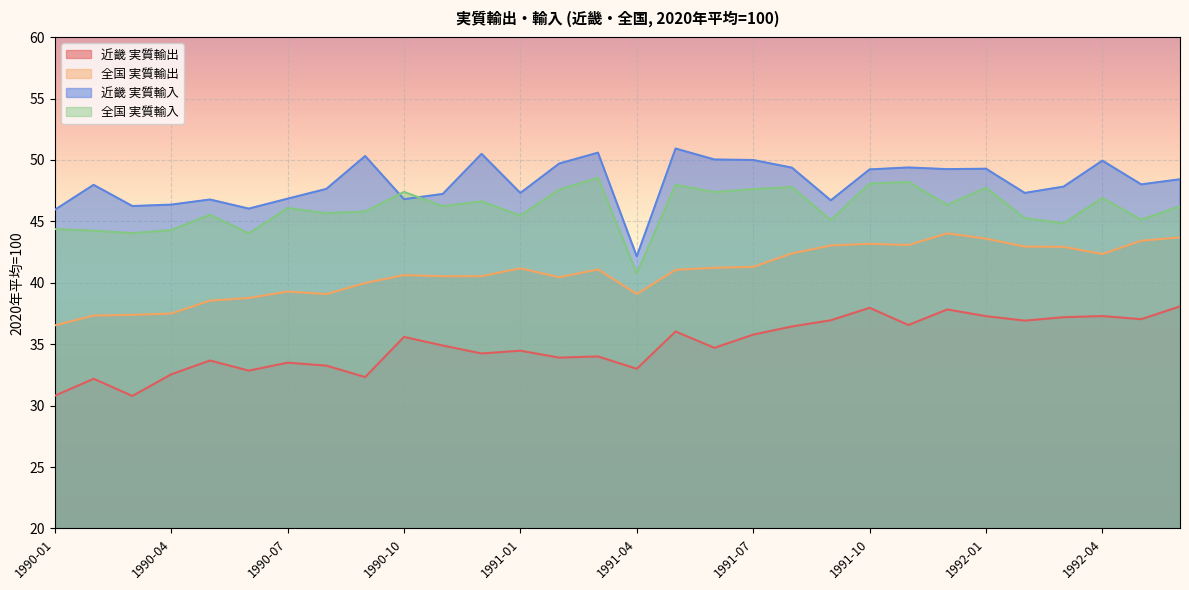

The value of 全国 実質輸入 at 1990-04 is 59.7. True or false?

False